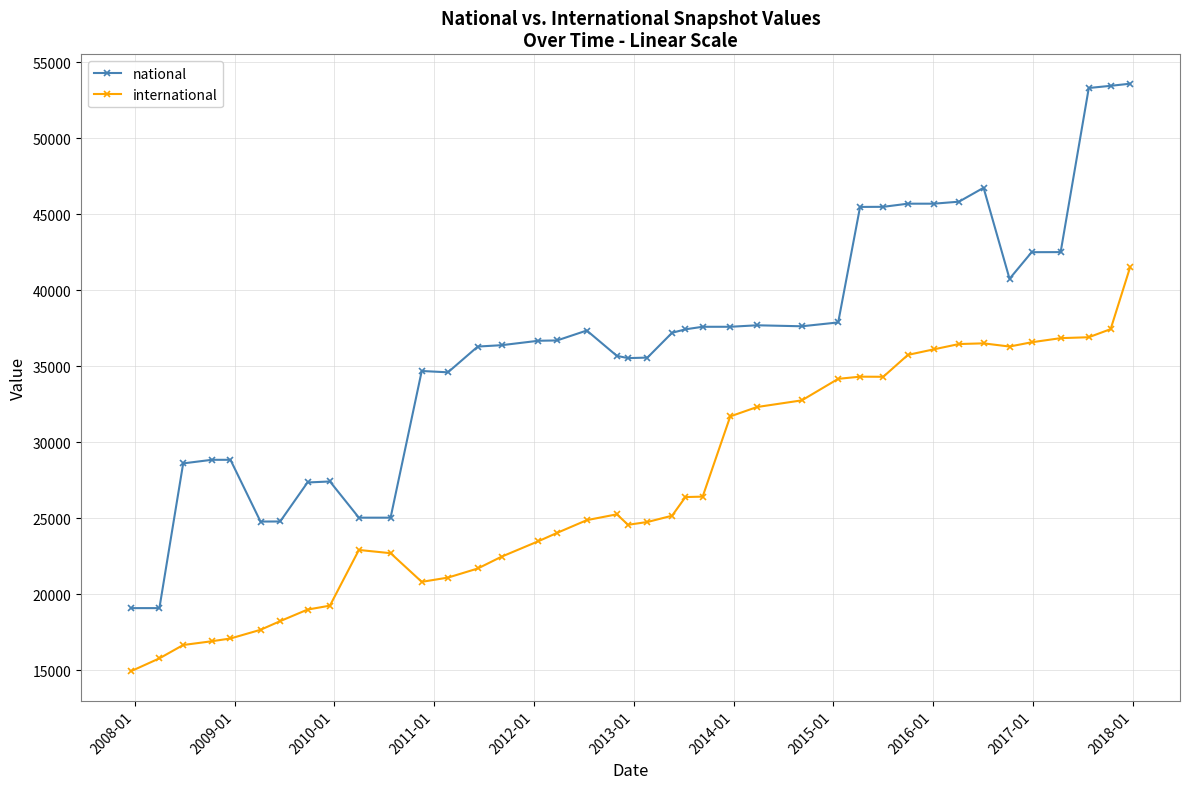

What is the value of the national point at the 23rd from the left?

37436